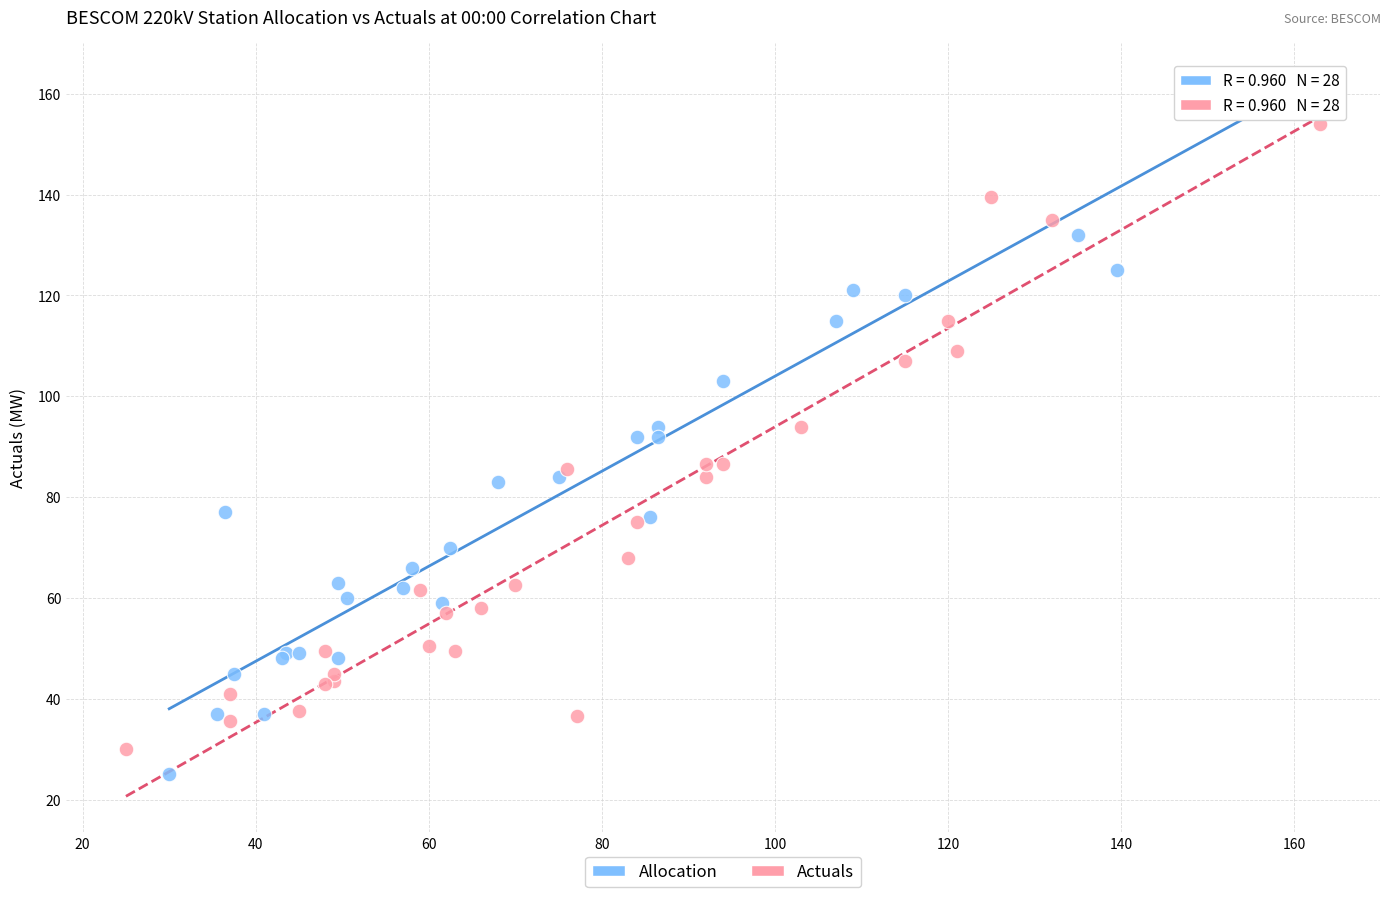

Which series has the widest spread of Y values?

Allocation